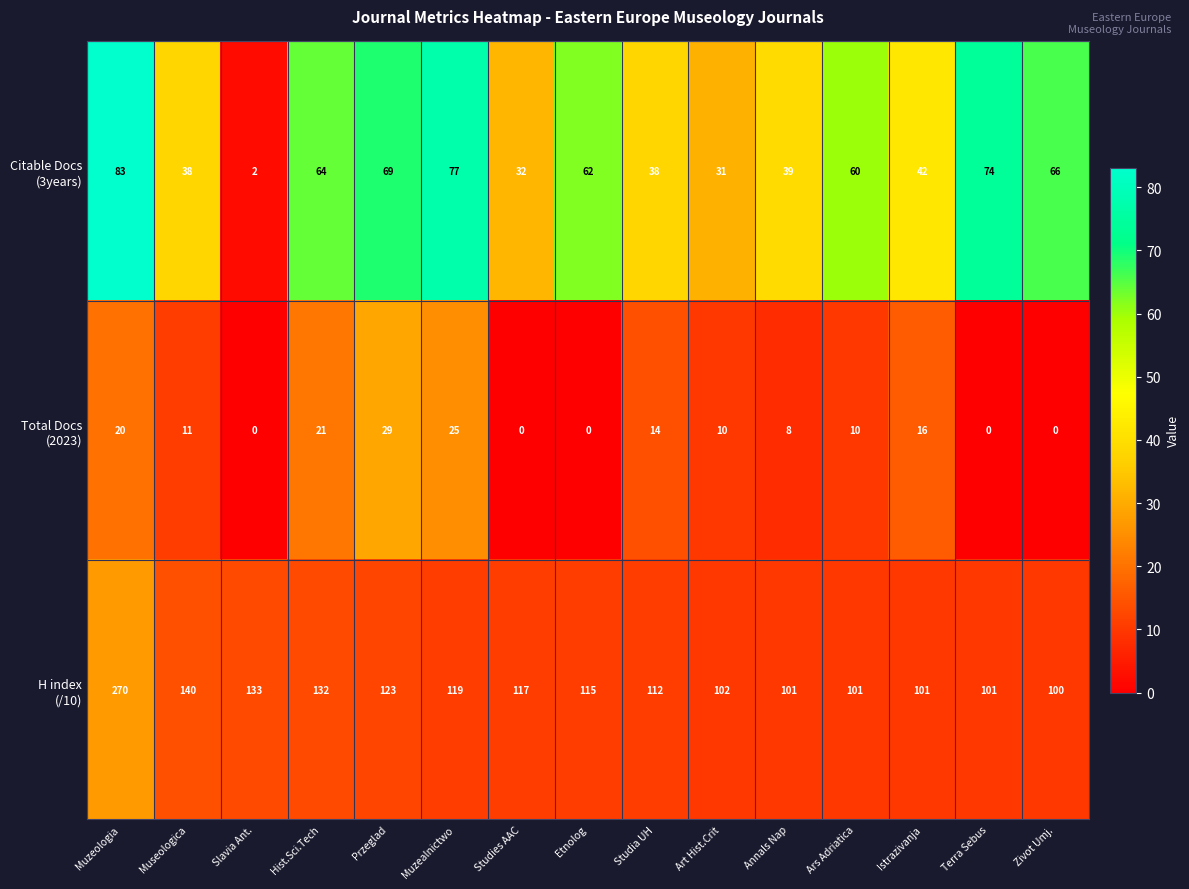

At which category is the sum across all series the highest?

Muzeologia